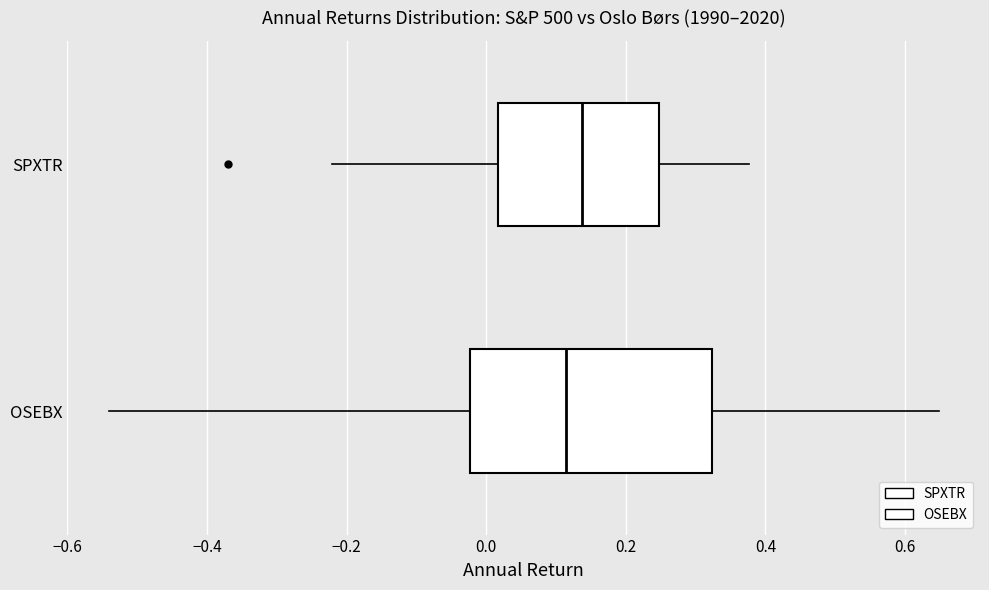

Reading bottom to top, transcribe this box plot: for each box, give where its median line is, the range the box spans, and where its two whiskers end, as read against the x-axis. The values are not printed on the chart, so give them approximately, as read against the axis.

OSEBX: median 0.12, box -0.02 to 0.32, whiskers -0.54 to 0.64
SPXTR: median 0.14, box 0.02 to 0.24, whiskers -0.22 to 0.38